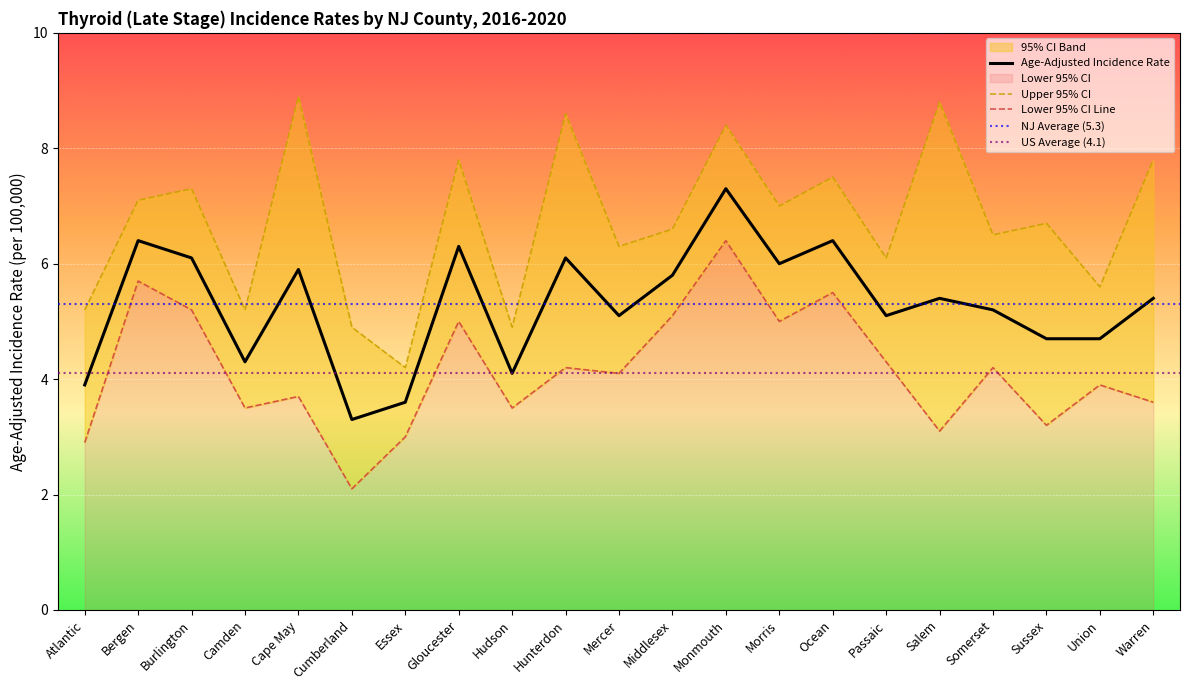

Rank the series at Hudson from highest to lowest value.

Upper 95% CI, Age-Adjusted Incidence Rate, Lower 95% CI